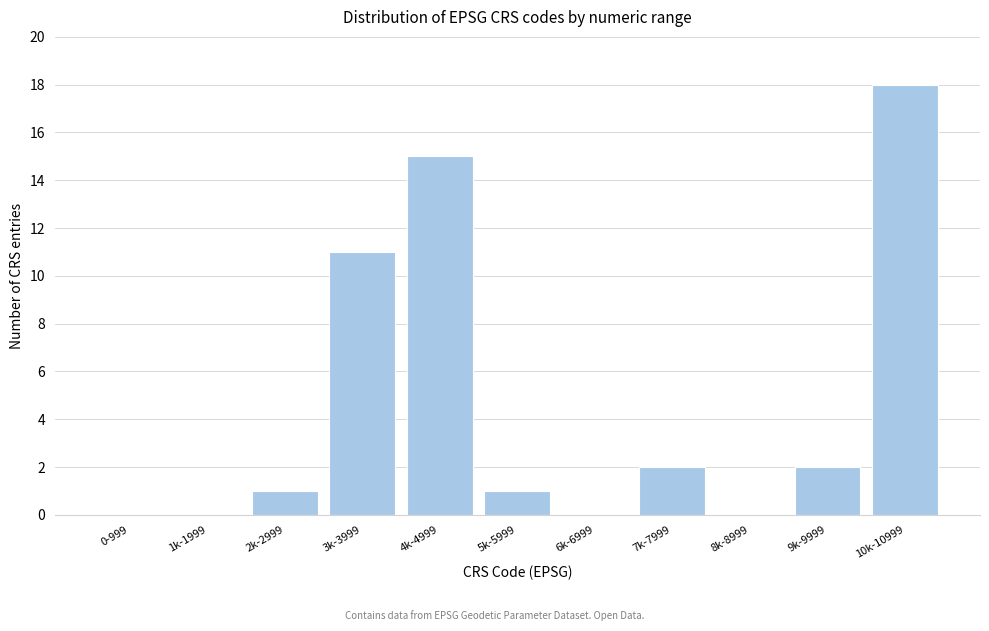

True or false: the data shows 15 at 4k-4999.

True